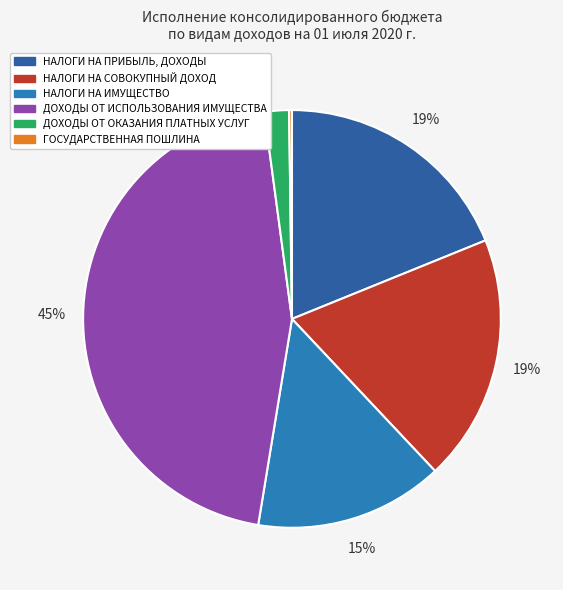

True or false: ДОХОДЫ ОТ ИСПОЛЬЗОВАНИЯ ИМУЩЕСТВА accounts for 45% of the total.

True